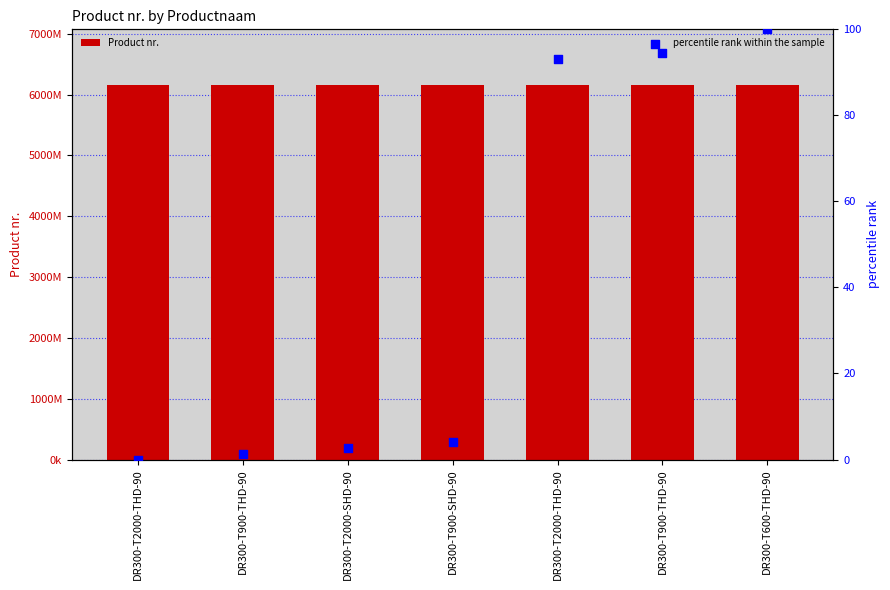

Which series contains the lowest Y value?

percentile rank within the sample